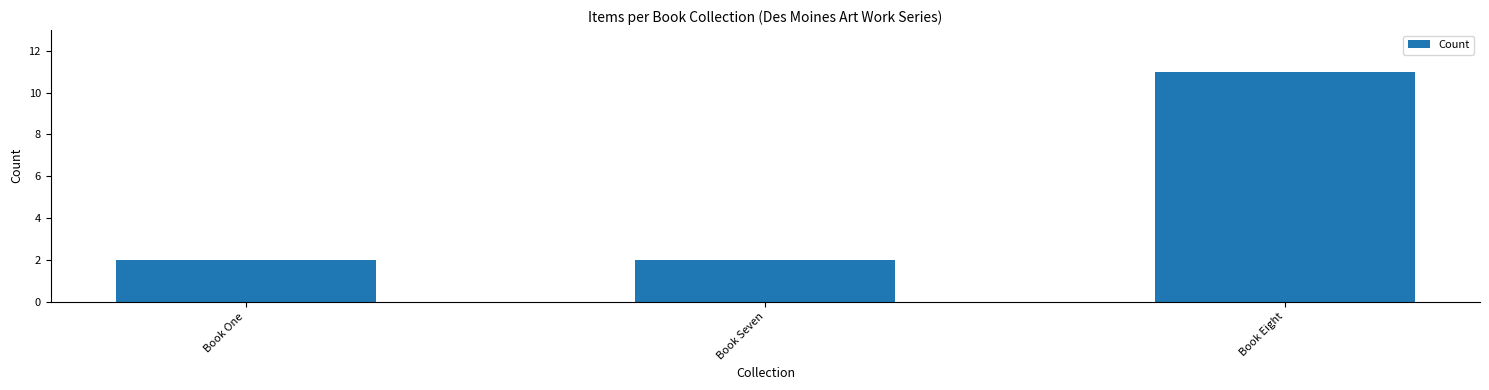

What is the maximum value shown in the chart?

11